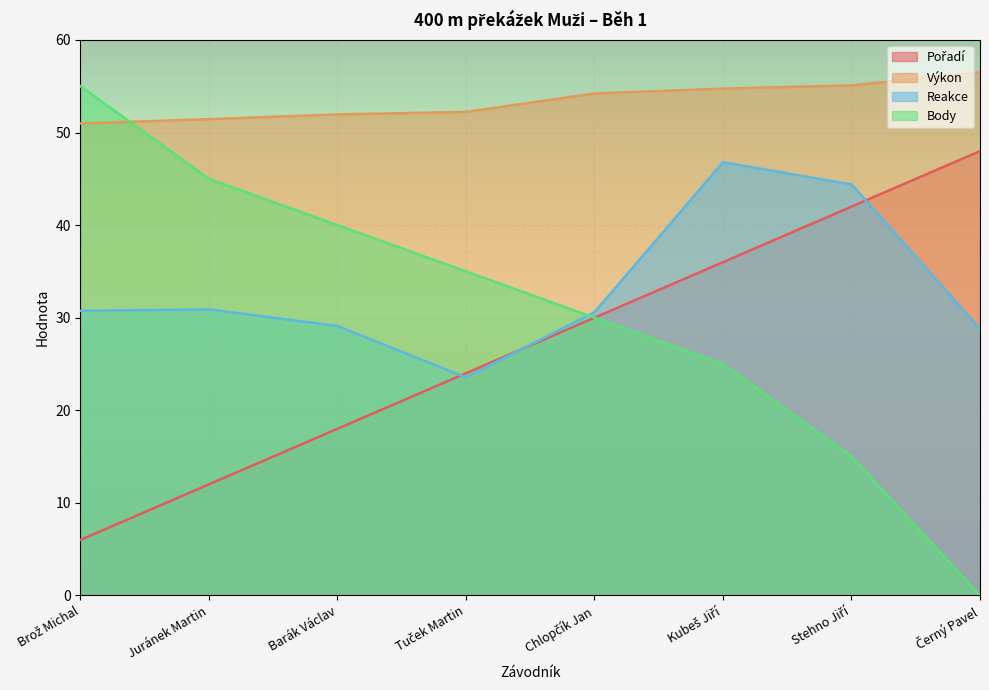

At Barák Václav, list the series in order from smallest to largest.

Pořadí, Reakce, Body, Výkon